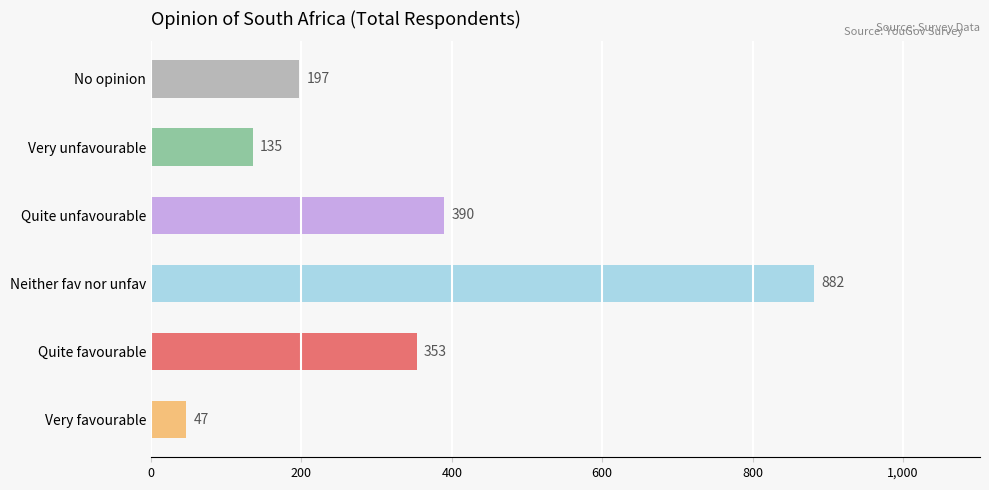

Where is the data nearest to the value 464?

Quite unfavourable